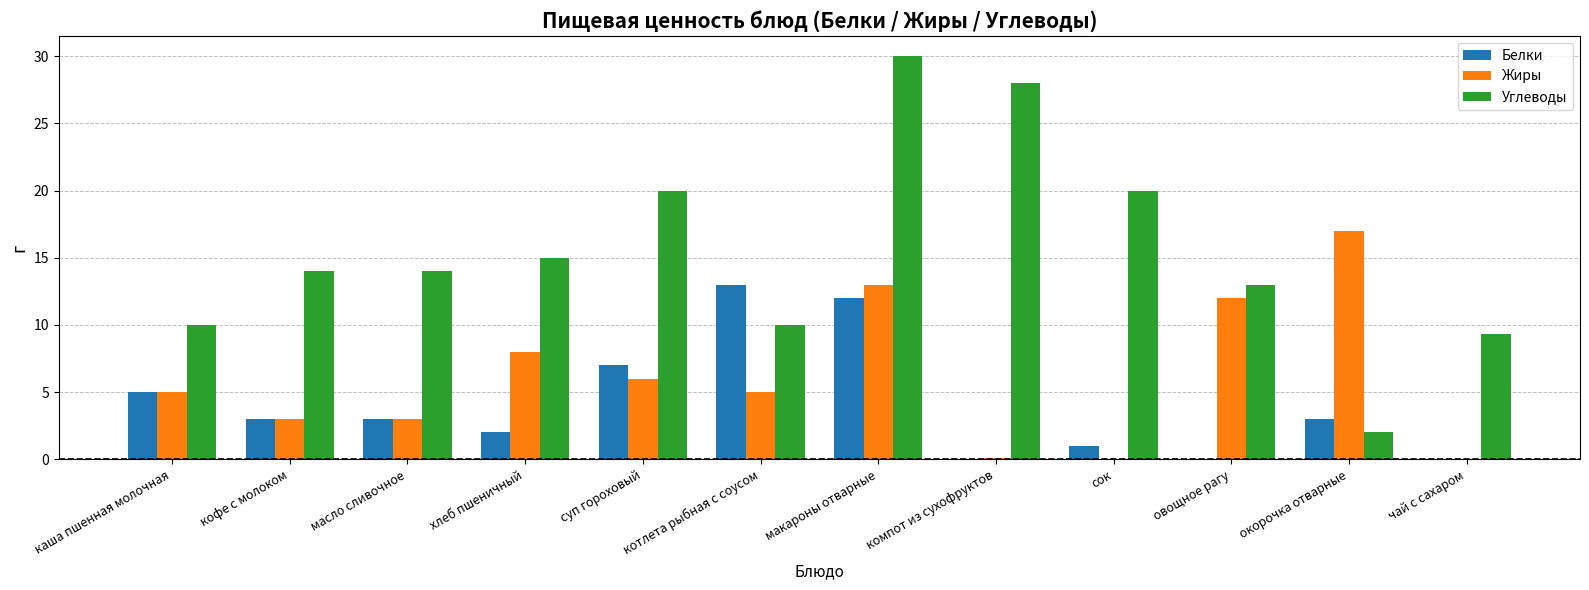

Does the chart contain stacked bars?

No